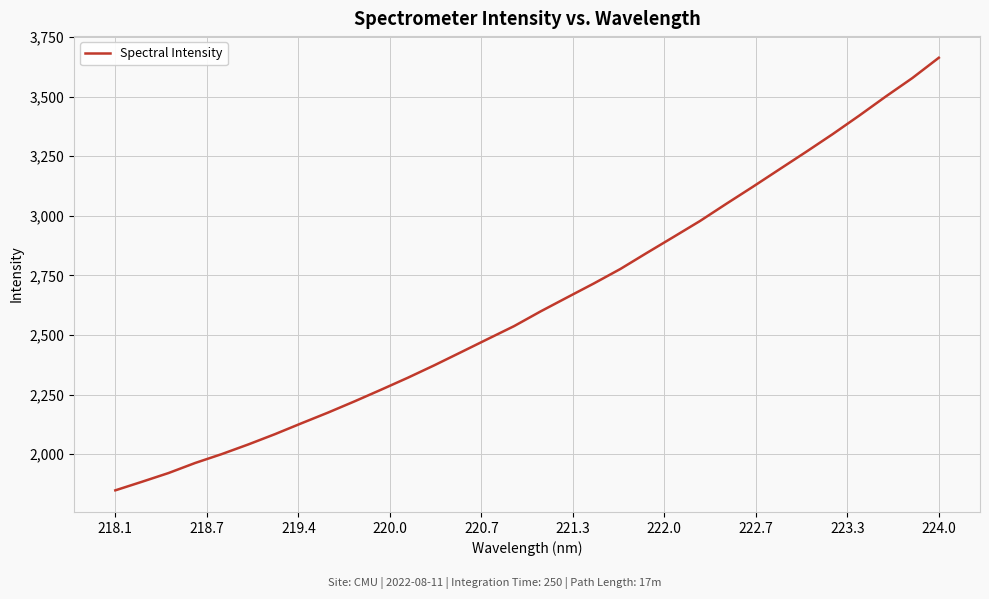

What is the difference between the maximum and minimum values?

1815.6